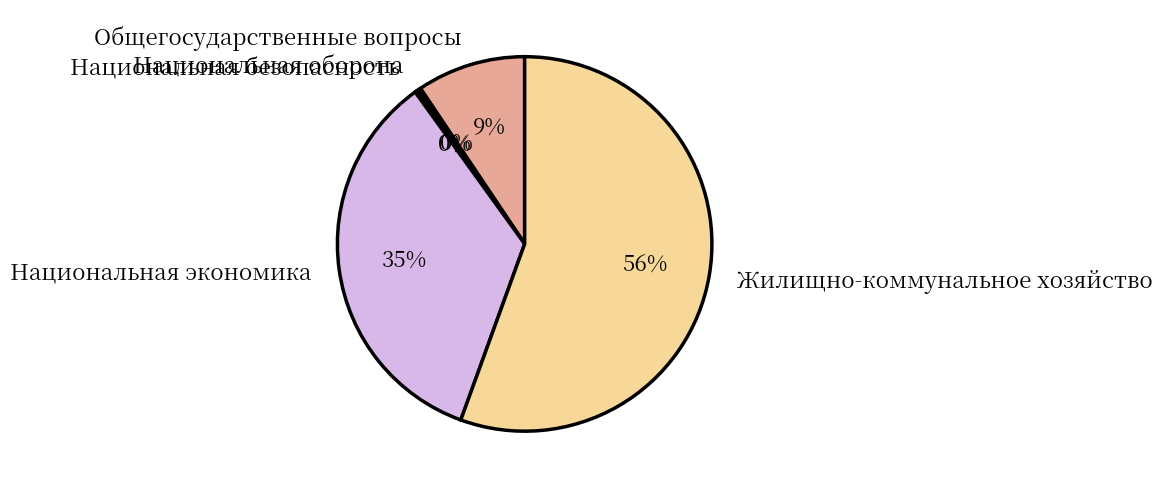

To the nearest percent, what is the average slice percentage?

20%